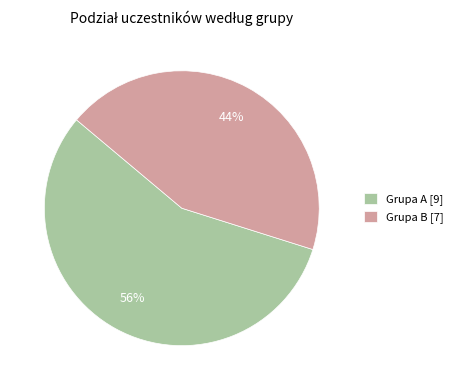

To the nearest percent, what is the combined percentage of Grupa B and Grupa A?

100%